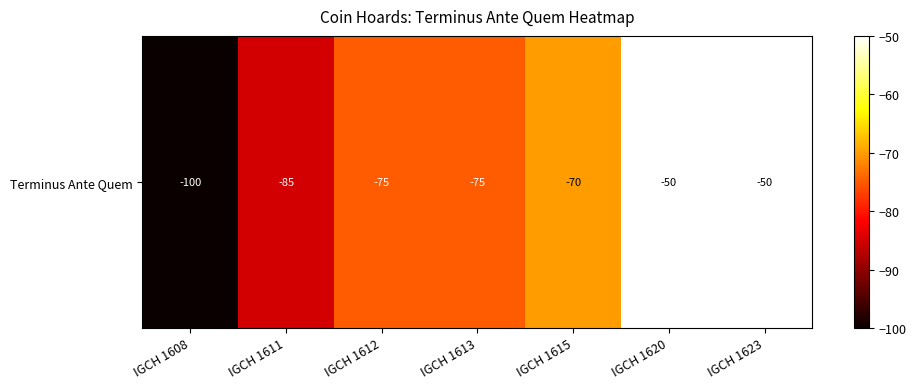

Which has a higher value, IGCH 1613 or IGCH 1612?

IGCH 1613